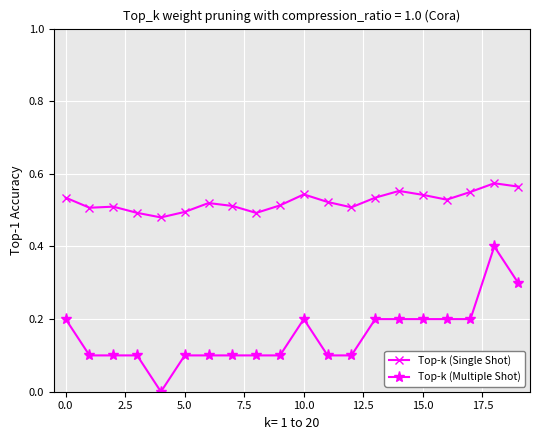

True or false: Top-k (Single Shot) has more than 1 interior local peaks.

True